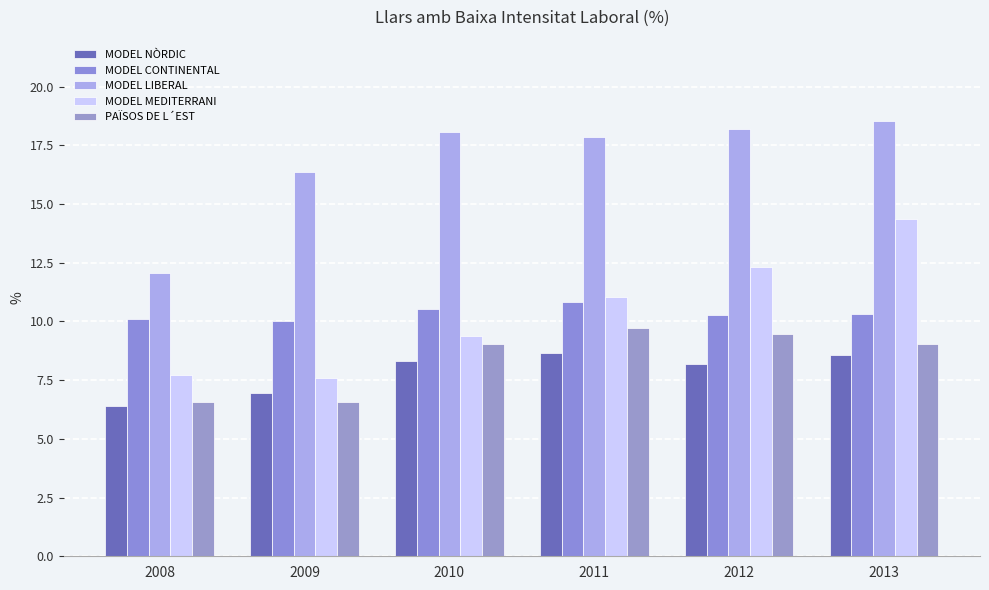

Does the chart contain any negative values?

No